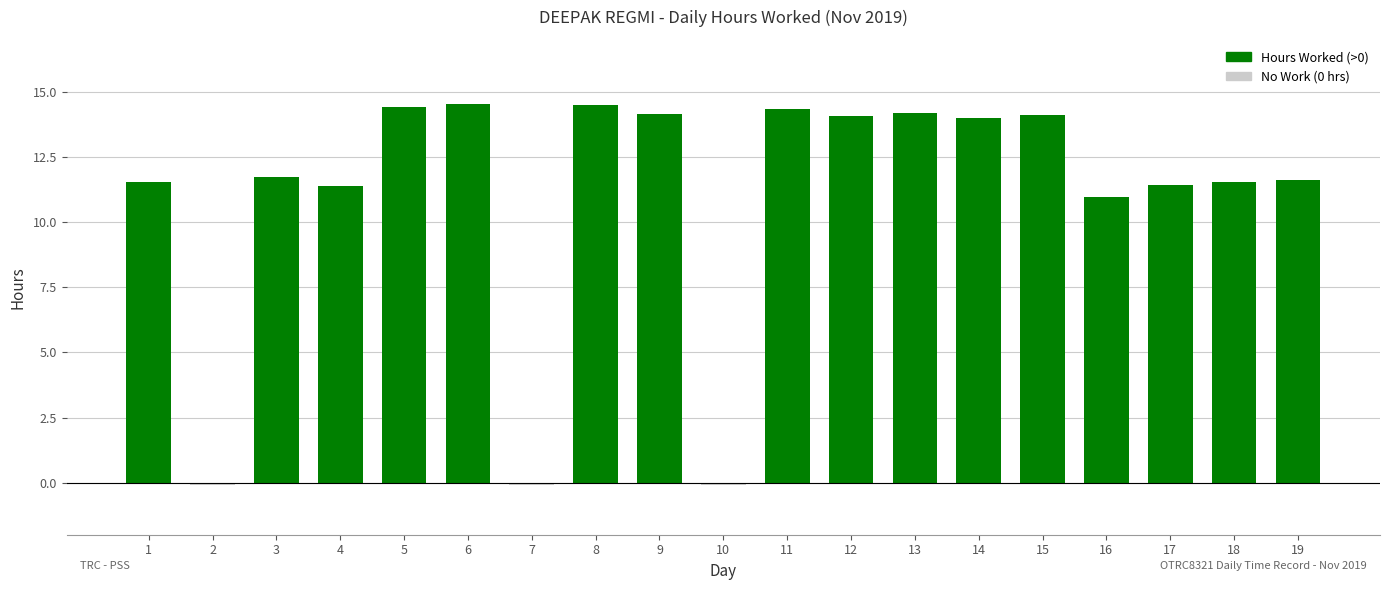

The chart shows a value of 15.8 at 17. True or false?

False